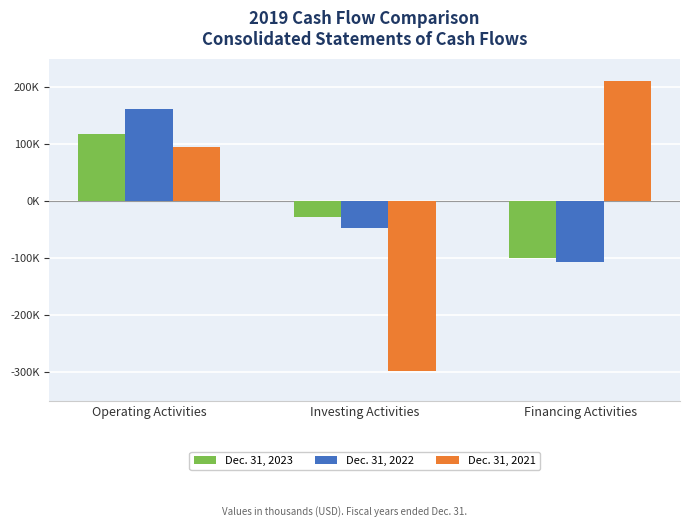

Reading right to left, what are all the values shown in this chart?

Dec. 31, 2023: -99966	-28181	117083
Dec. 31, 2022: -106513	-46398	161317
Dec. 31, 2021: 210357	-298690	95468